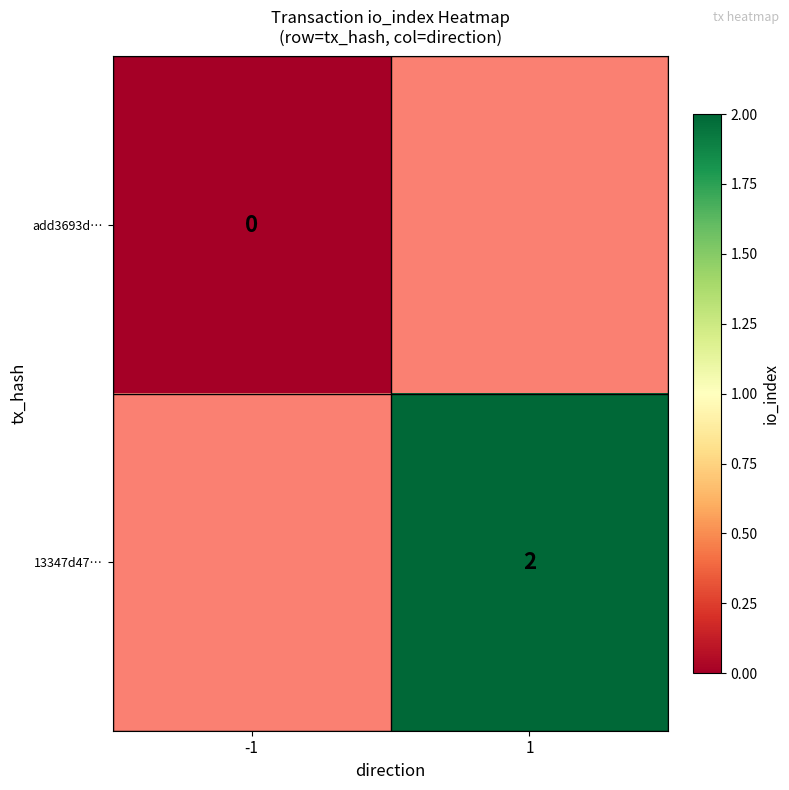

Is the value of add3693d… at -1 greater than the value of 13347d47… at 1?

No